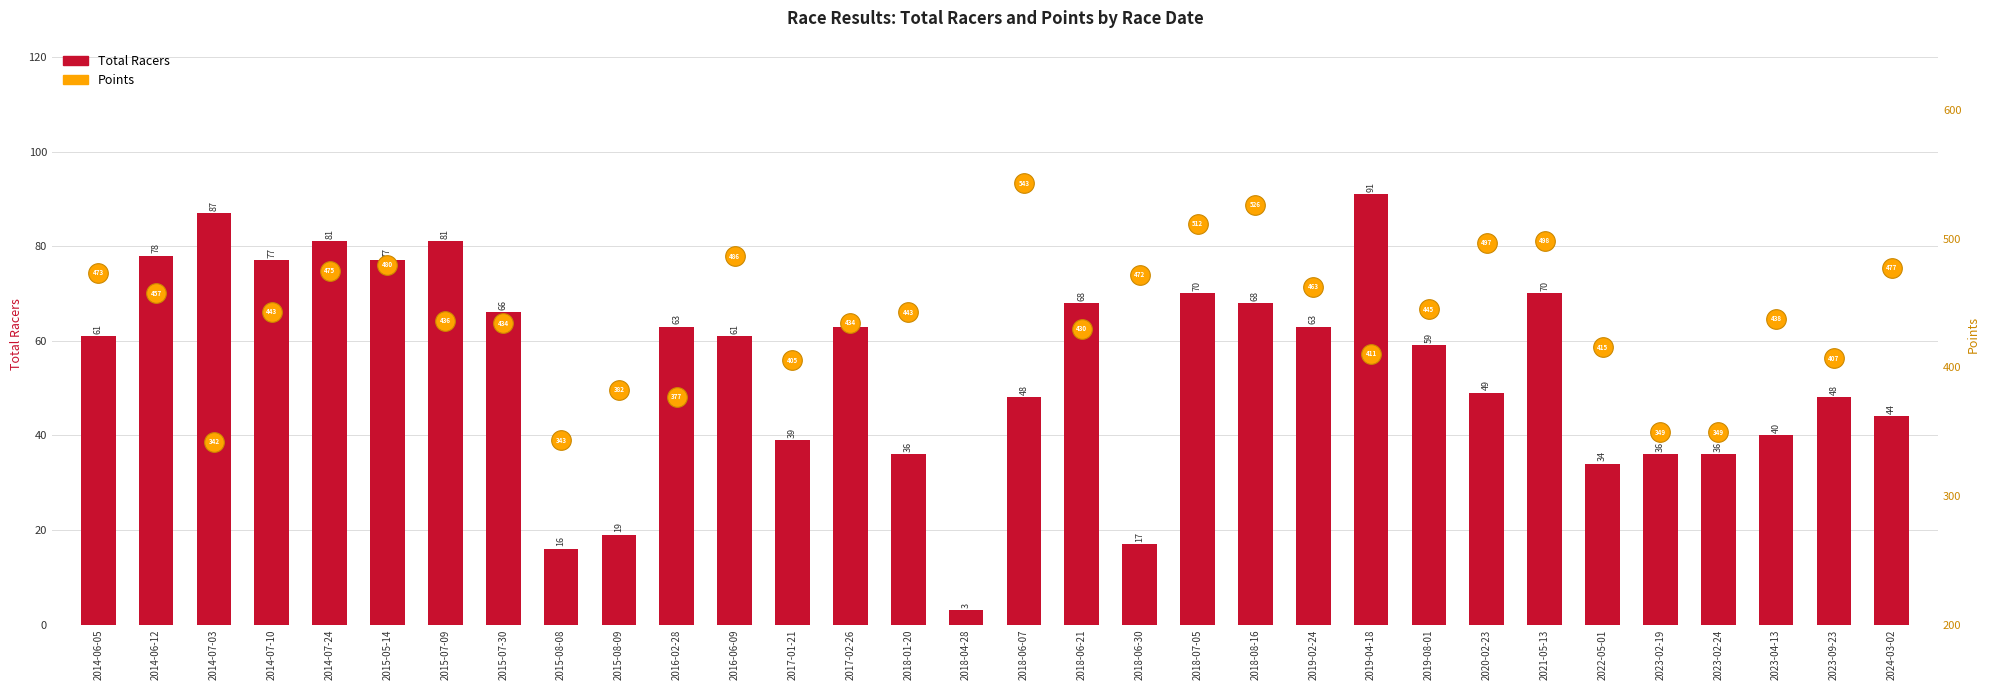

What is the change in value from 2015-08-09 to 2018-06-30?

-2